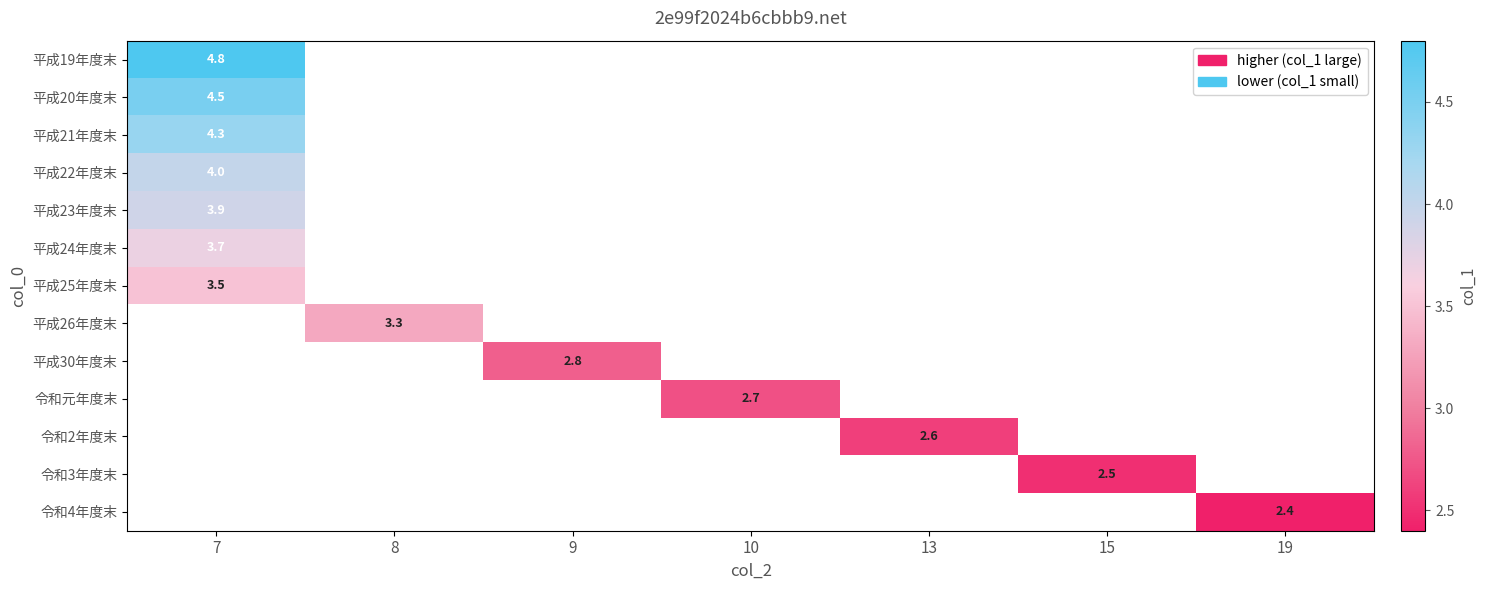

The value of 令和3年度末 at 15 is 1.1. True or false?

False